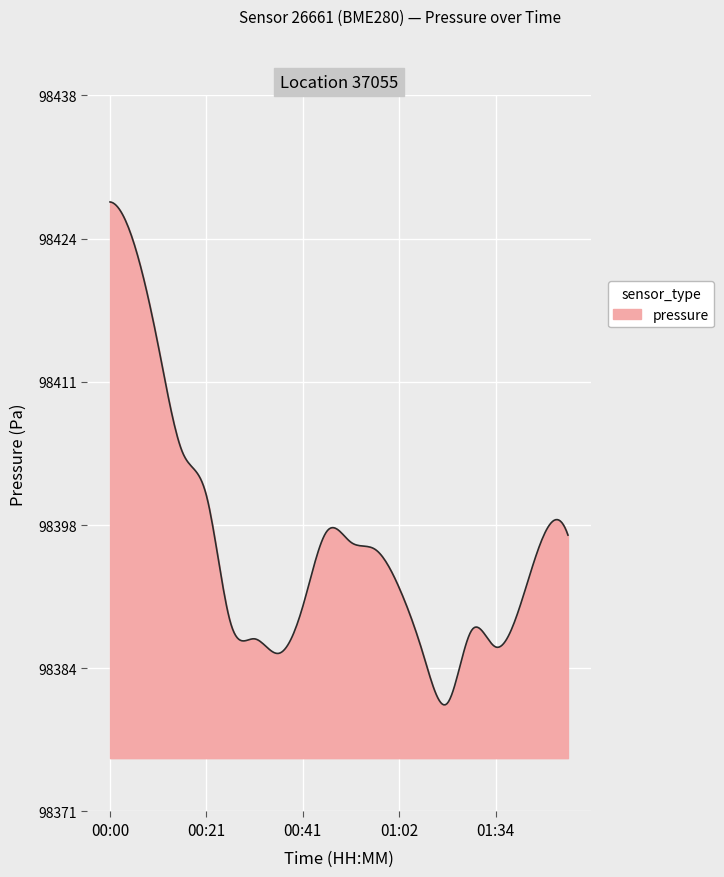

What is the greatest value displayed?

98427.8